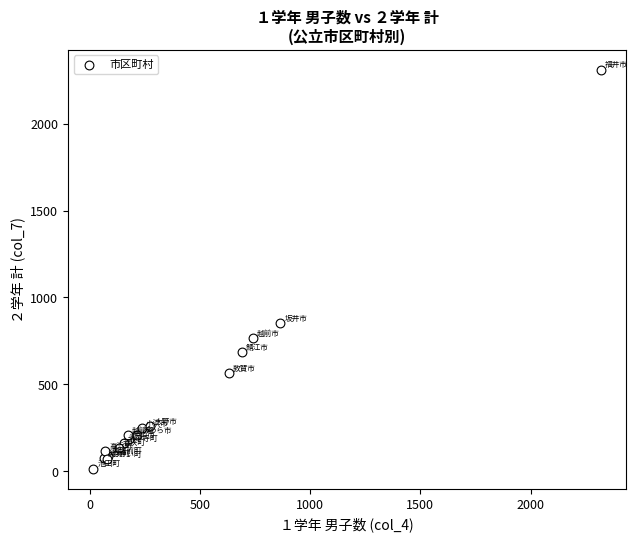

What Y value in the scatter plot is closest to 1162?

852